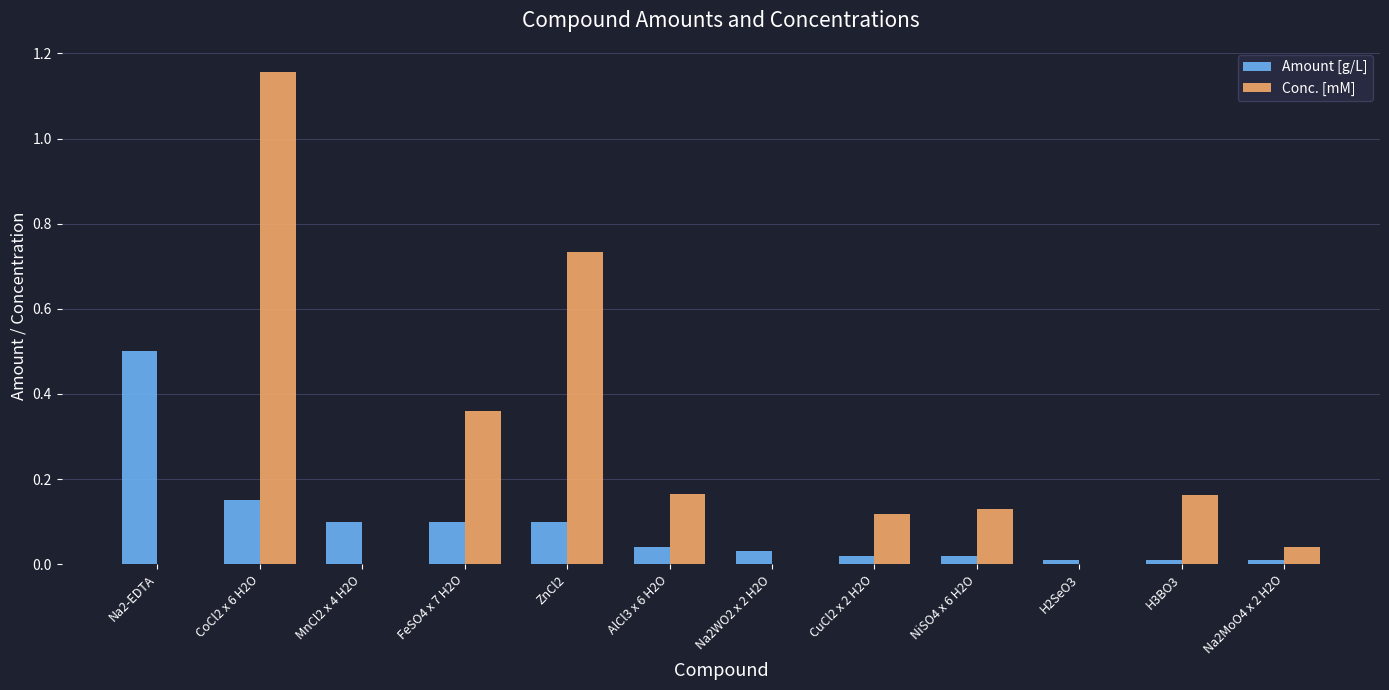

At which category is the sum across all series the highest?

CoCl2 x 6 H2O